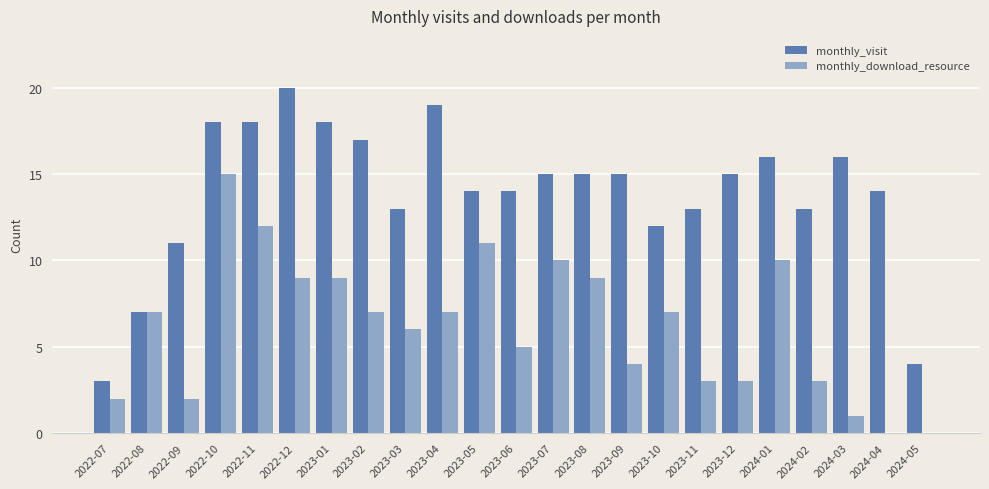

What is the difference between the monthly_visit values at 2023-08 and 2023-03?

2